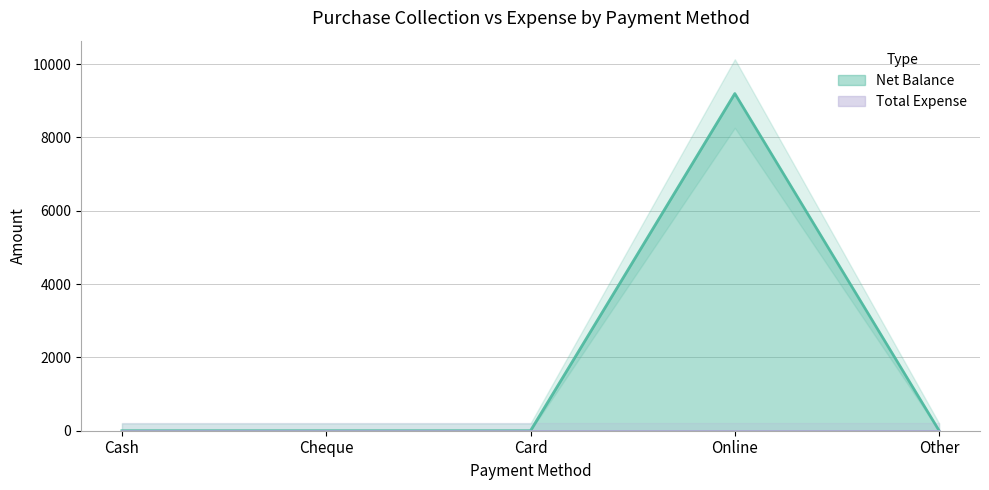

The value at Online is 9196. True or false?

True